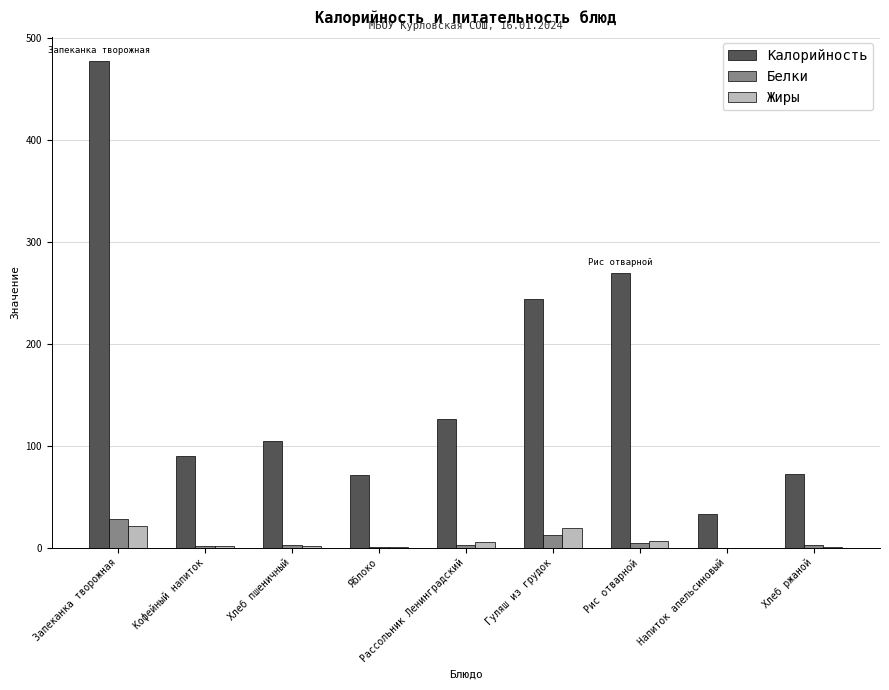

Which series changed the most between Хлеб пшеничный and Рис отварной?

Калорийность